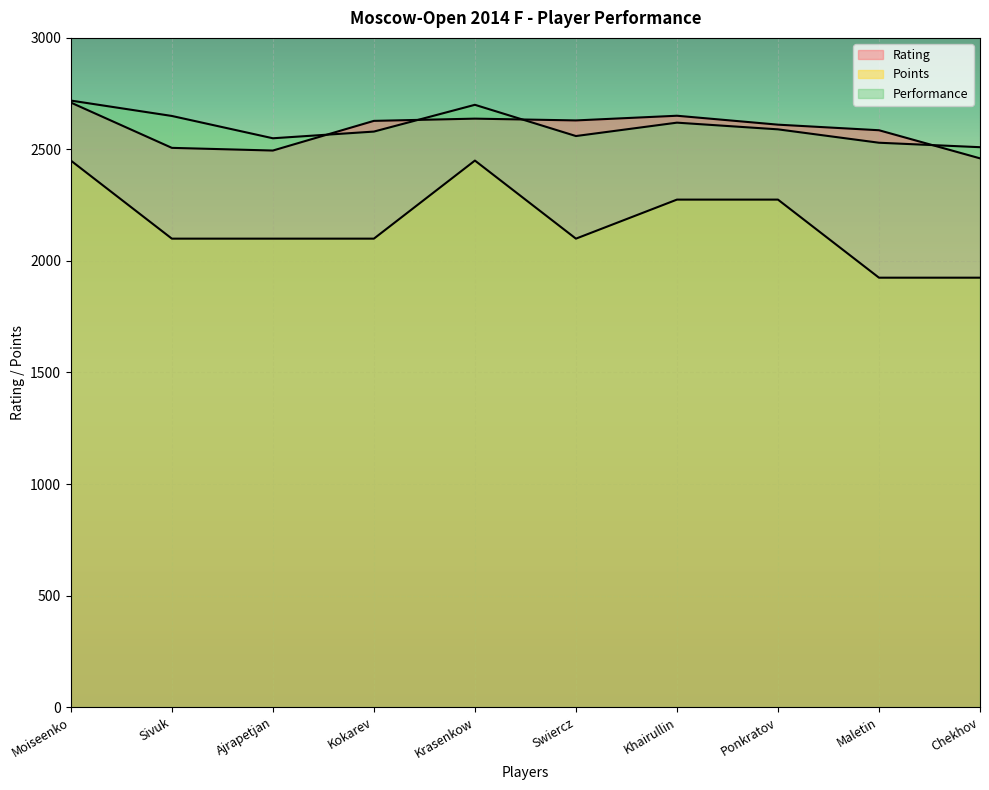

How many interior local peaks does the Rating series have?

2